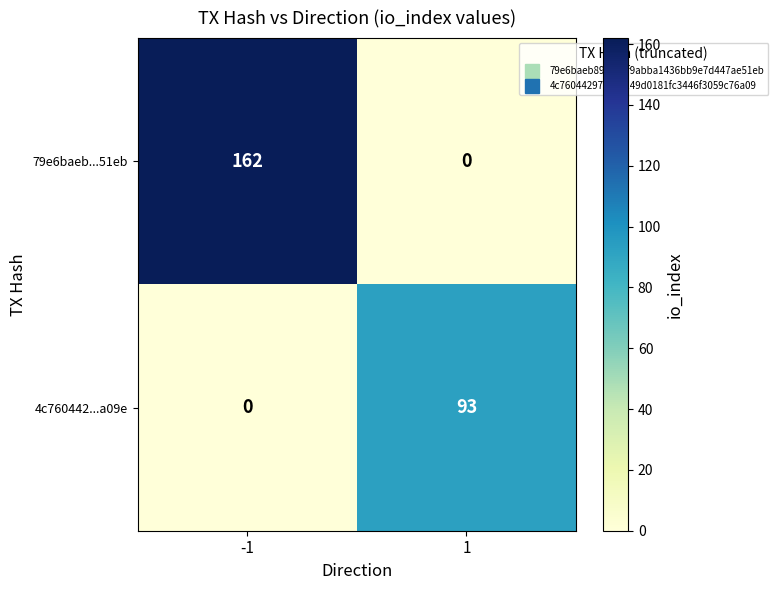

Reading right to left, extract all data points from this chart.

79e6baeb...51eb: 0	162
4c760442...a09e: 93	0